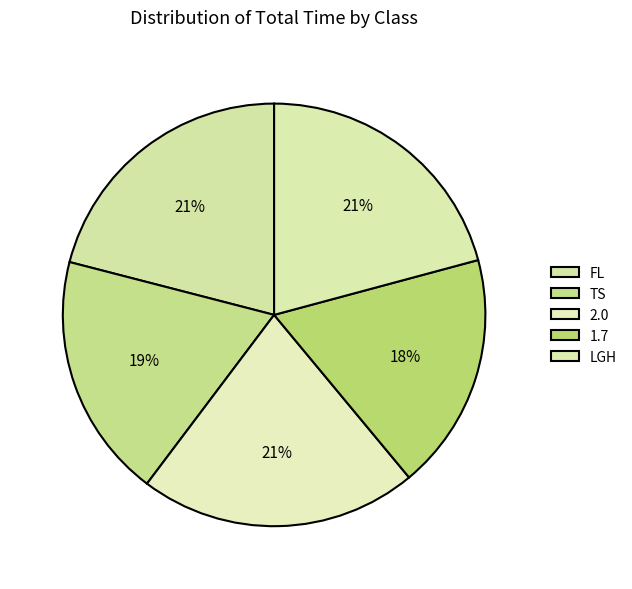

Which slice is the largest?

2.0